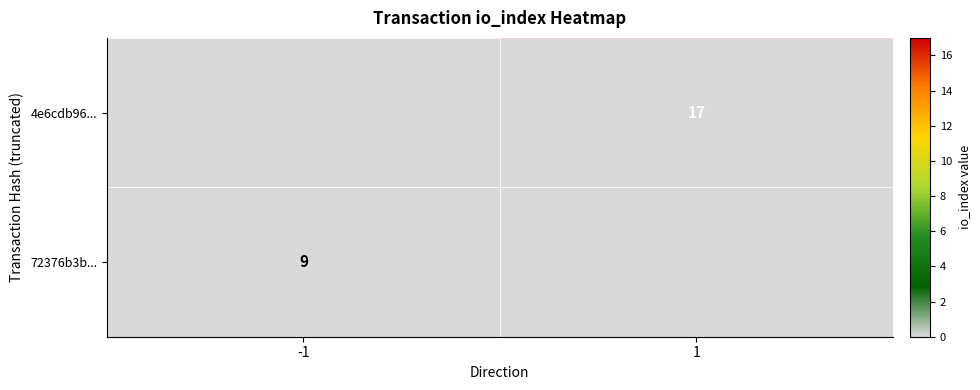

The value of 72376b3b... at -1 is 3. True or false?

False